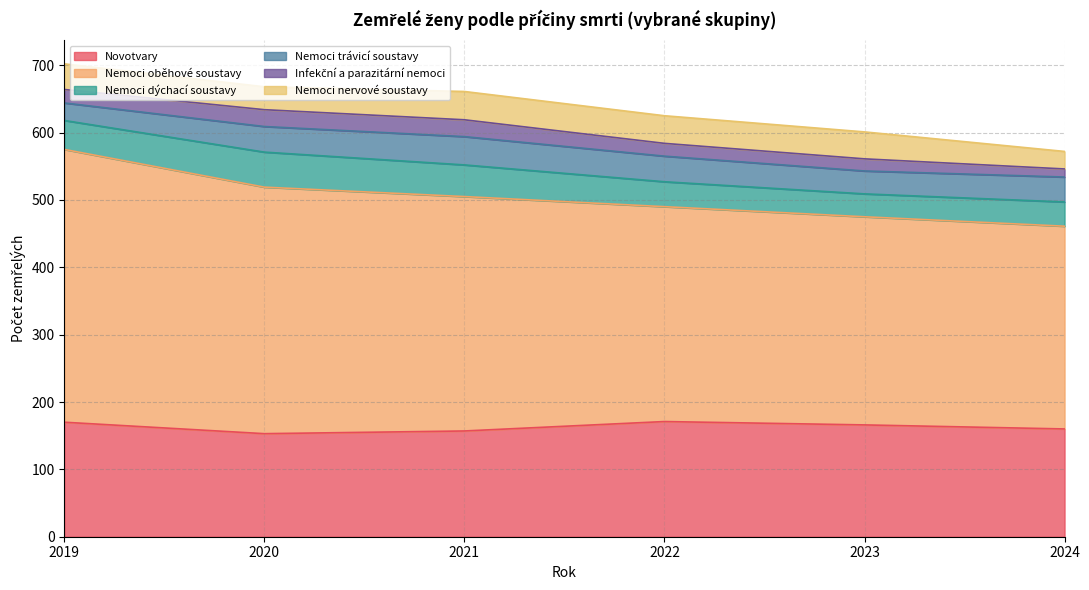

True or false: Nemoci dýchací soustavy has more than 0 points higher than both neighbors.

True